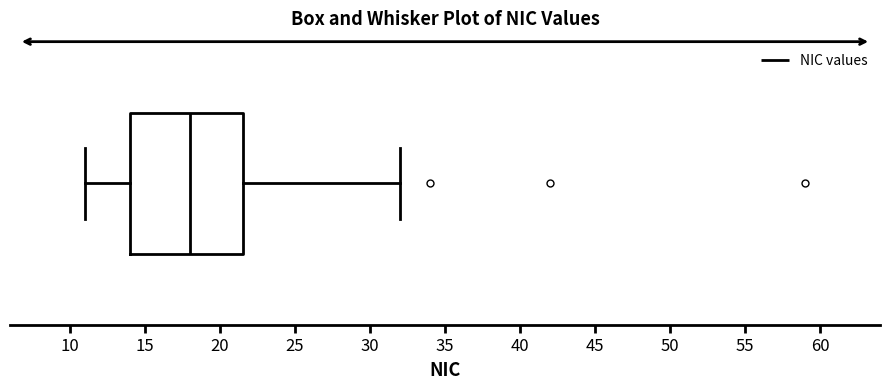

Where does the left whisker of the box end on the x-axis? The values are not printed on the chart, so give them approximately, as read against the axis.

11.0